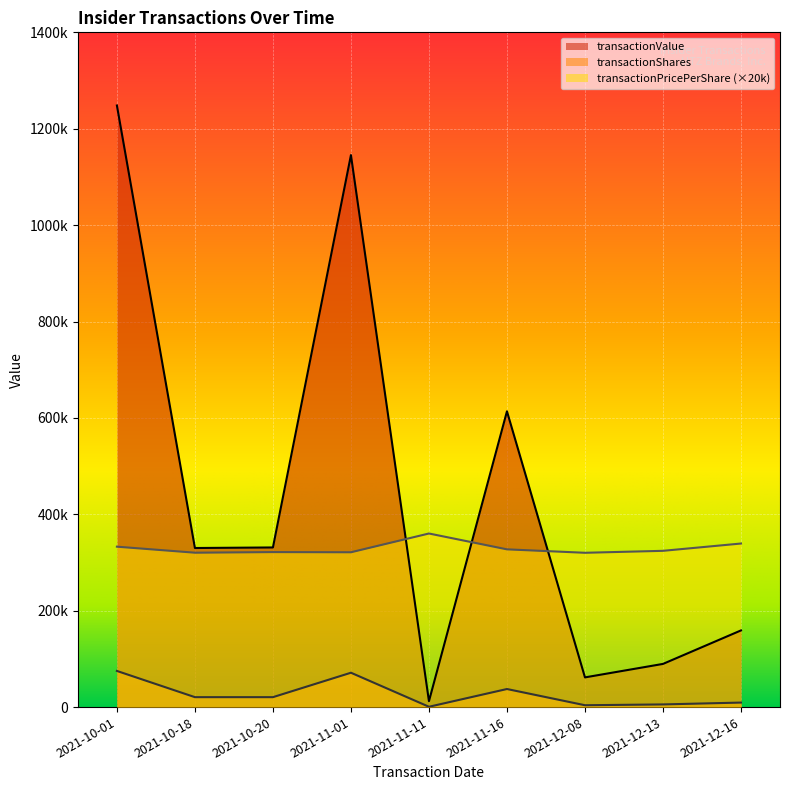

Reading left to right, extract all data points from this chart.

transactionShares: 75000.0	20605.0	20596.0	71299.0	680.0	37500.0	3849.0	5526.0	9375.0
transactionPricePerShare: 332844.0	320352.0	321610.0	321254.0	360164.0	327308.0	320156.0	324216.0	339372.0
transactionValue: 1248165.0	330044.0	331195.0	1145251.0	12246.0	613703.0	61614.0	89581.0	159081.0